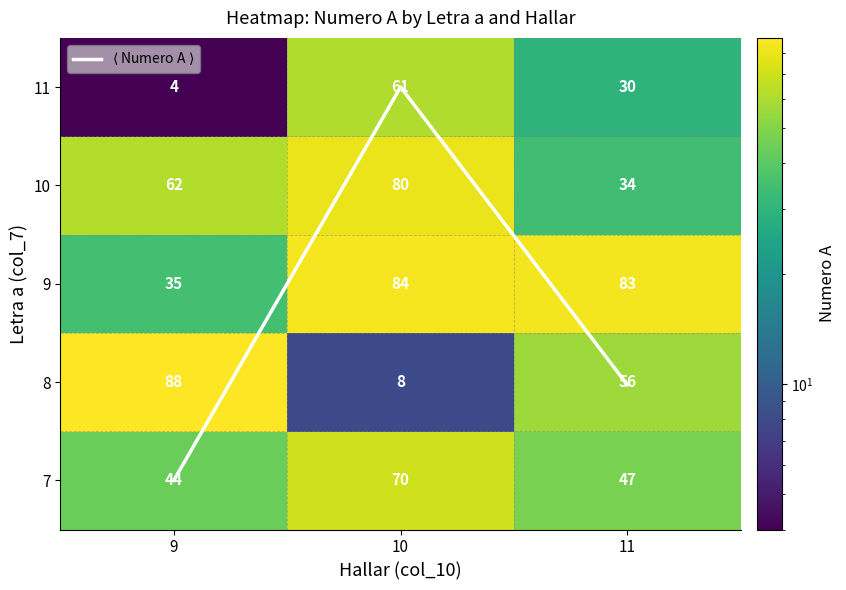

What is the difference between the second highest and minimum values in the 7 series?

3.0